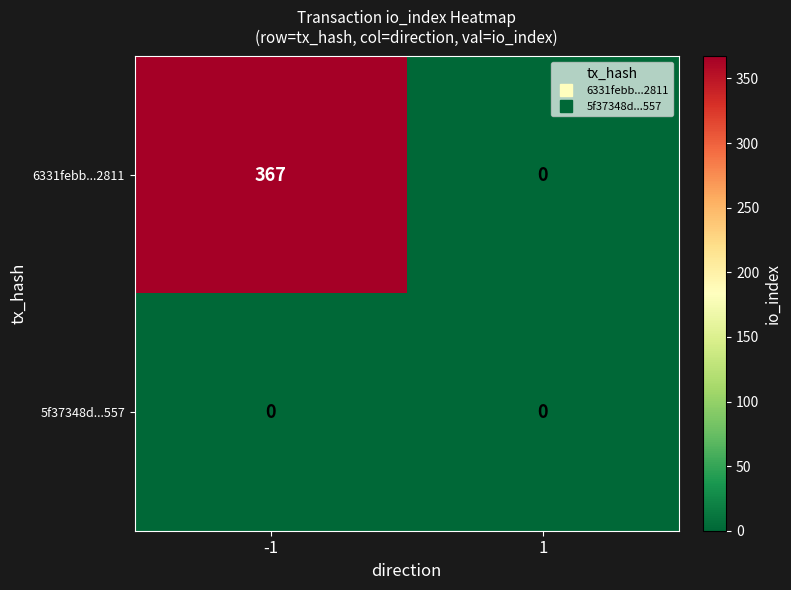

Which series has the largest range (max minus min)?

6331febb...2811